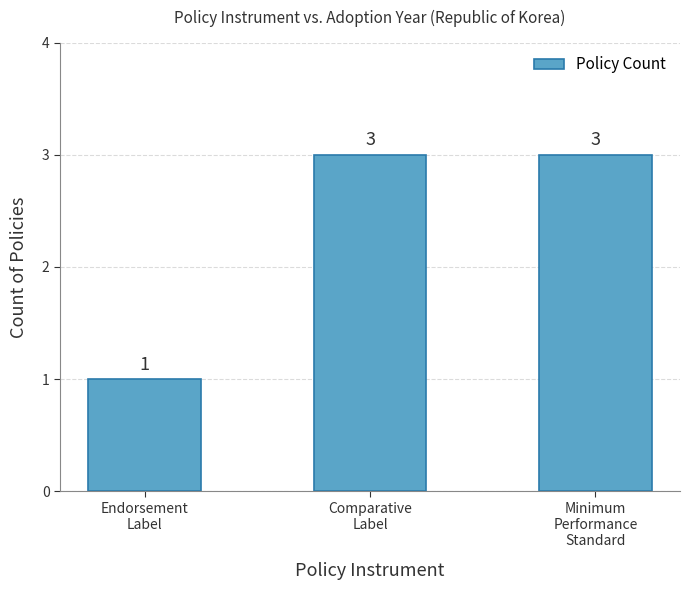

How many values are between 1 and 3?

3